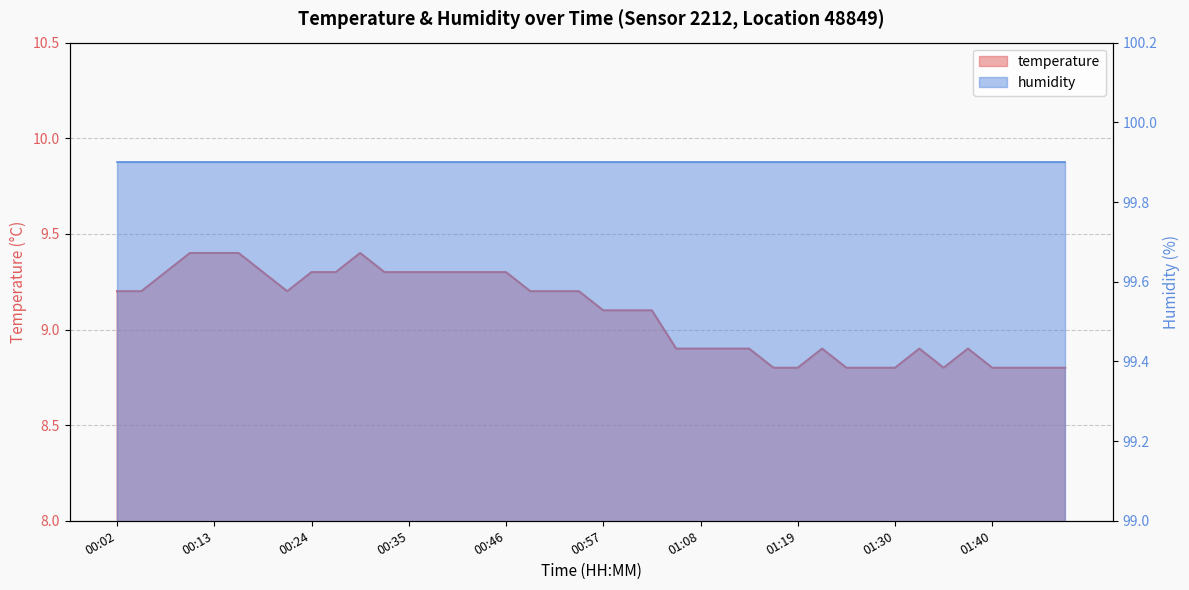

Reading right to left, what are all the values shown in this chart?

8.8	8.8	8.8	8.8	8.9	8.8	8.9	8.8	8.8	8.8	8.9	8.8	8.8	8.9	8.9	8.9	8.9	9.1	9.1	9.1	9.2	9.2	9.2	9.3	9.3	9.3	9.3	9.3	9.3	9.4	9.3	9.3	9.2	9.3	9.4	9.4	9.4	9.3	9.2	9.2